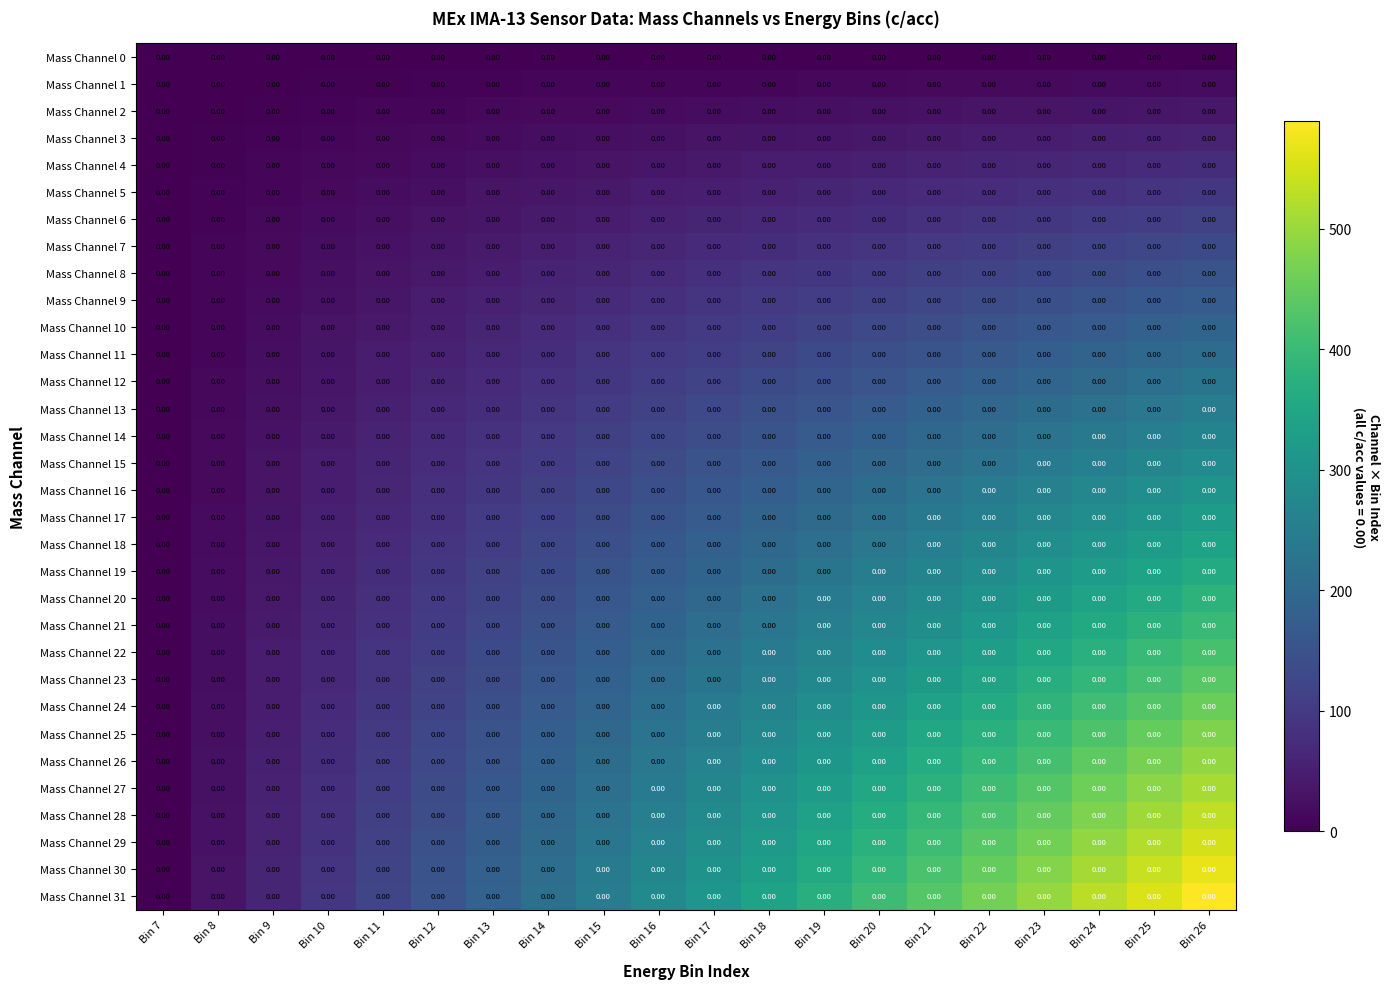

The Mass Channel 7 series shows 24 at Bin 15. True or false?

False